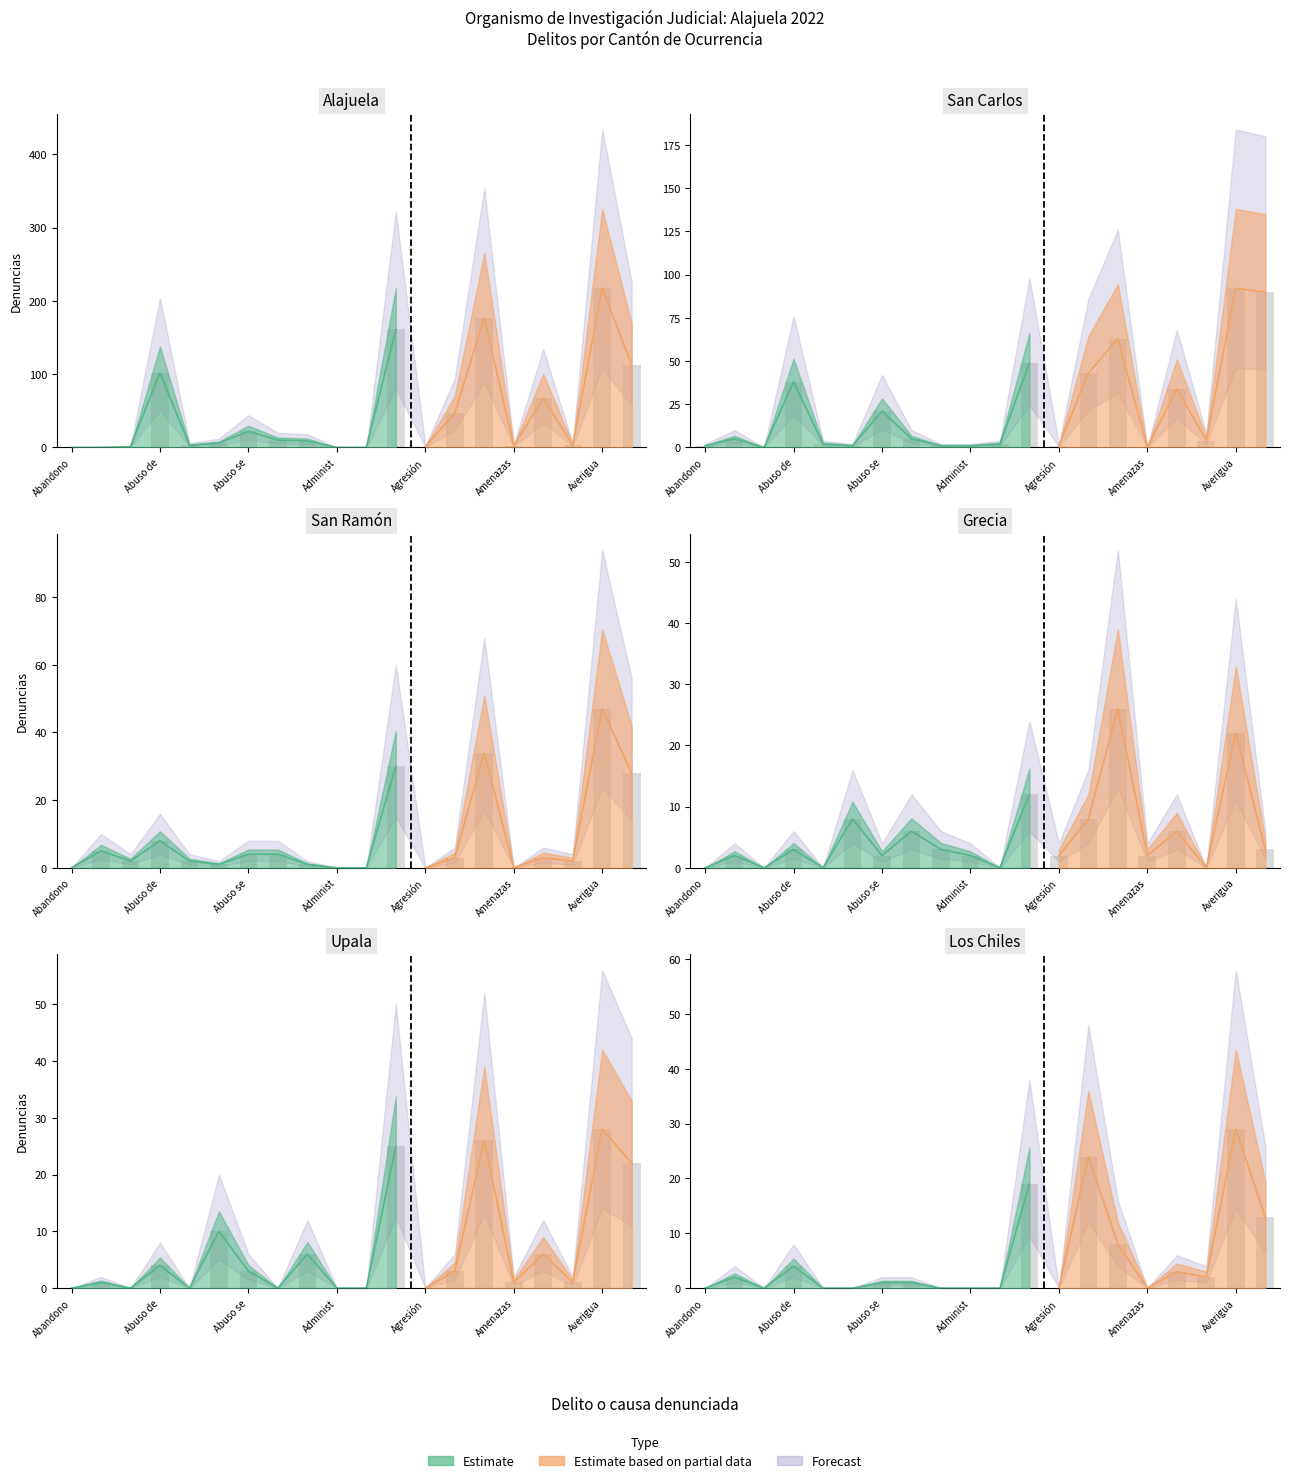

Is the value of Upala at Adulteración de sustancias greater than the value of Los Chiles at Agresión?

No